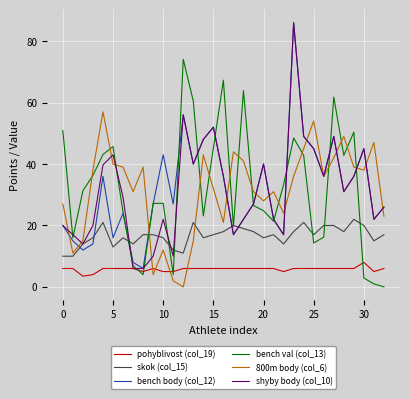

True or false: bench body (col_12) and skok (col_15) intersect in this chart.

True